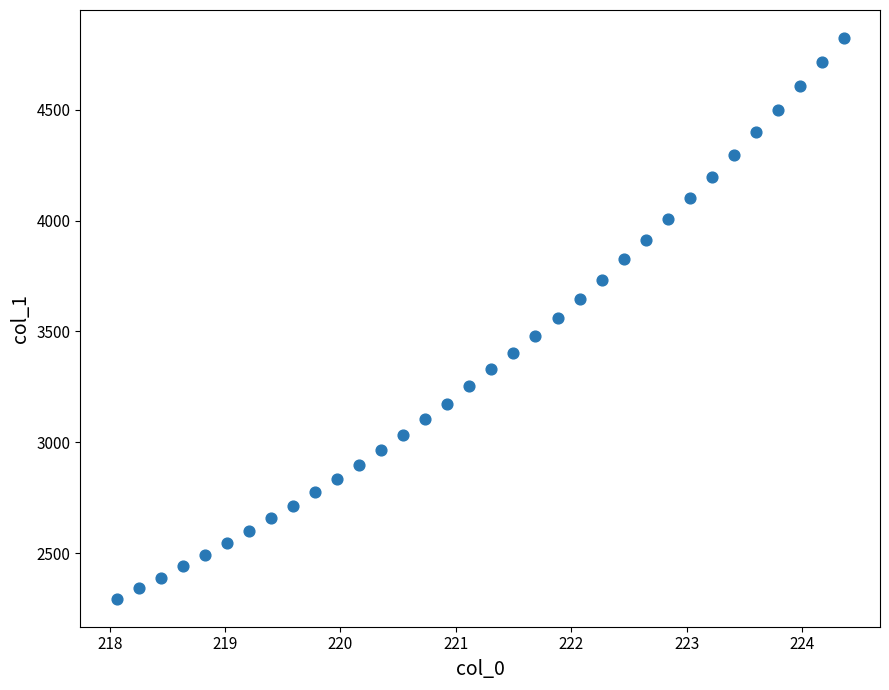

What is the range of X values (max minus min)?

6.3